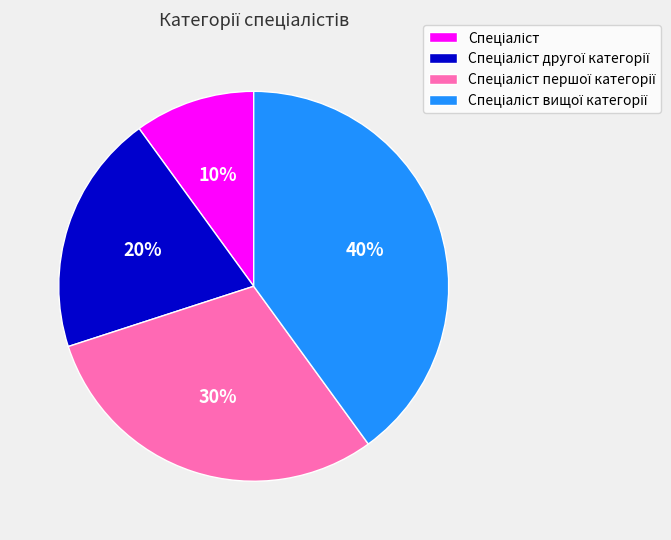

How many slices are in this pie chart?

4